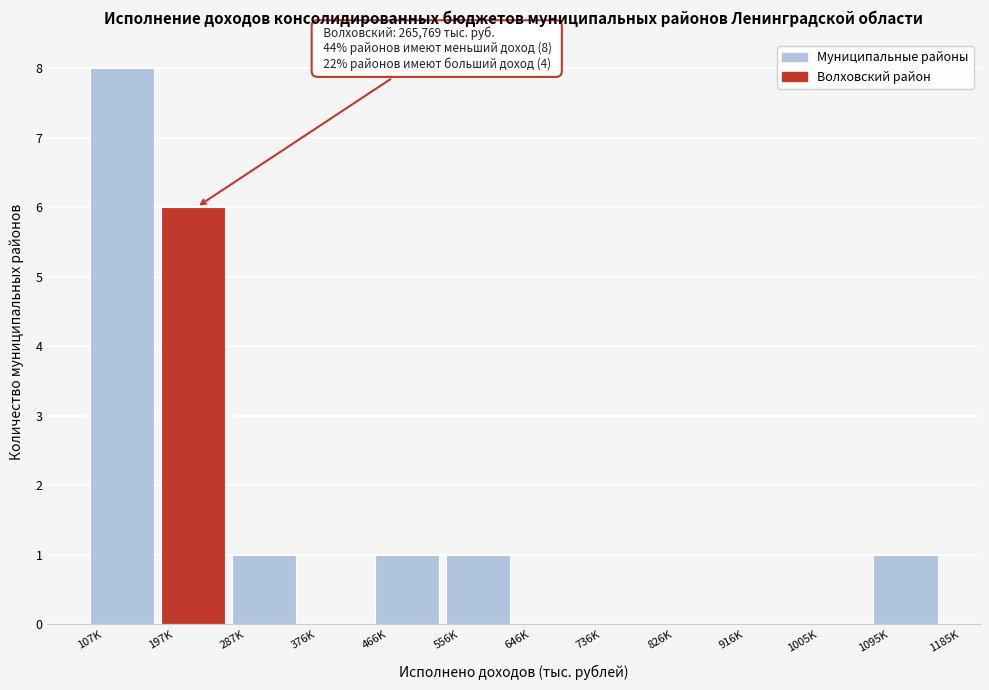

Reading left to right, transcribe all the data shown in this chart.

107K=8	197K=6	287K=1	376K=0	466K=1	556K=1	646K=0	736K=0	826K=0	916K=0	1005K=0	1095K=1